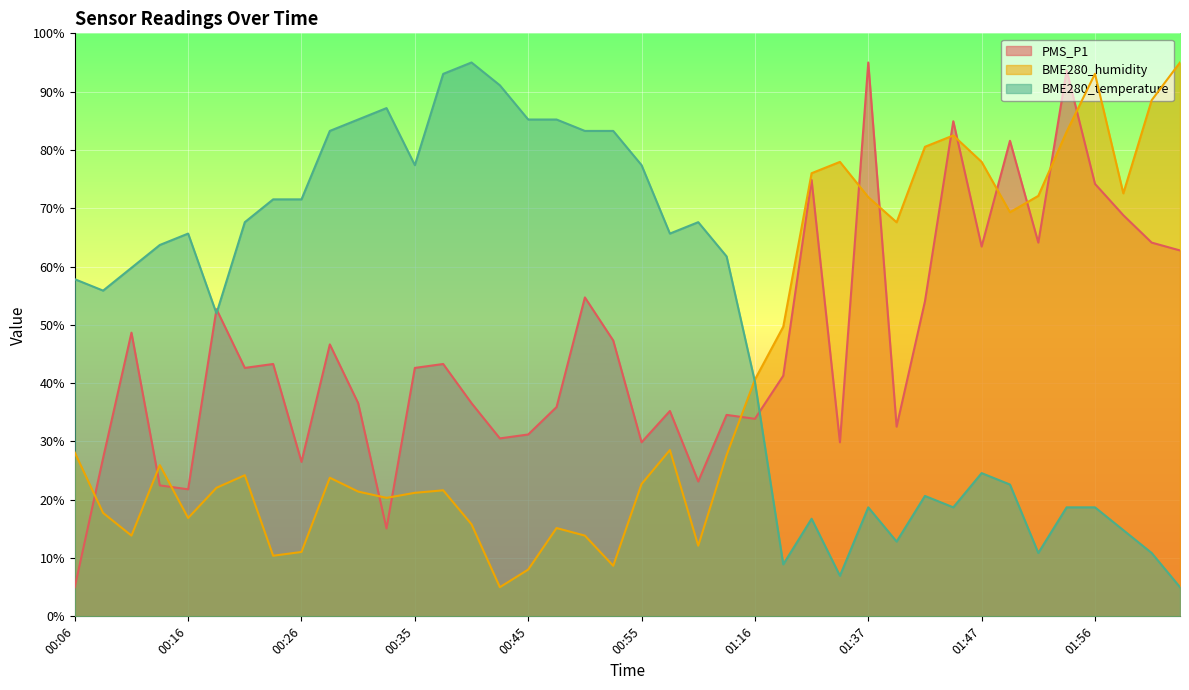

What is the difference between the maximum and minimum values in the BME280_humidity series?

90.0